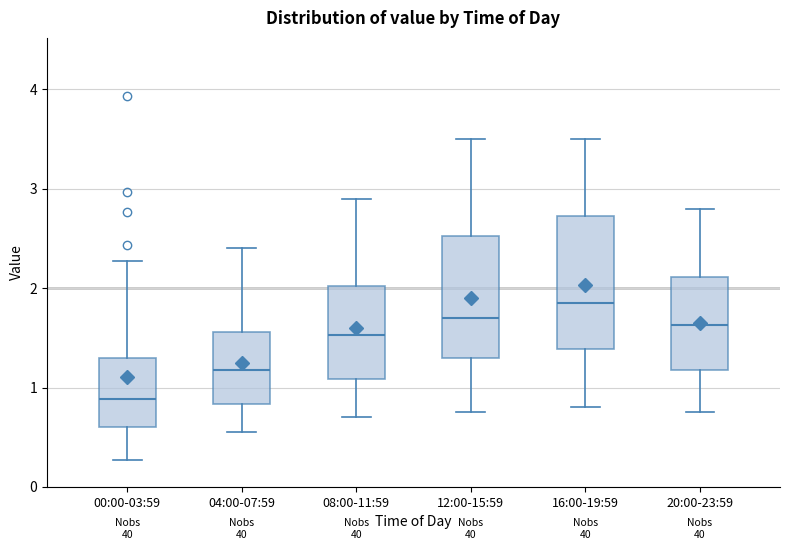

Where does the median line of the box for 16:00-19:59 sit on the y-axis? The values are not printed on the chart, so give them approximately, as read against the axis.

1.9